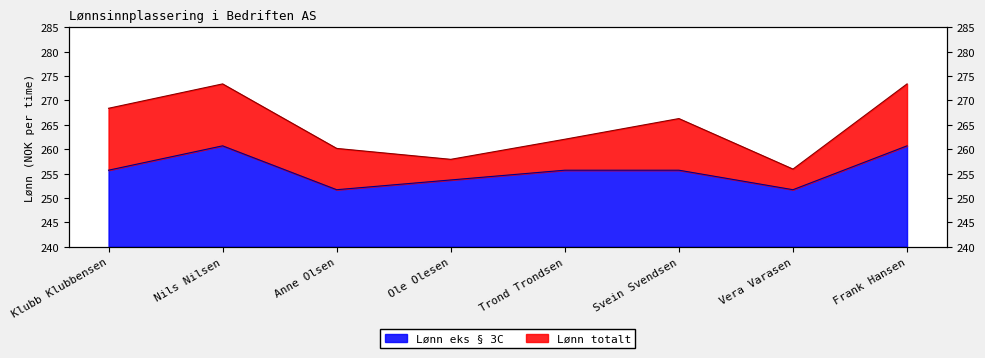

At which label does Lønn eks § 3C first exceed 255?

Klubb Klubbensen